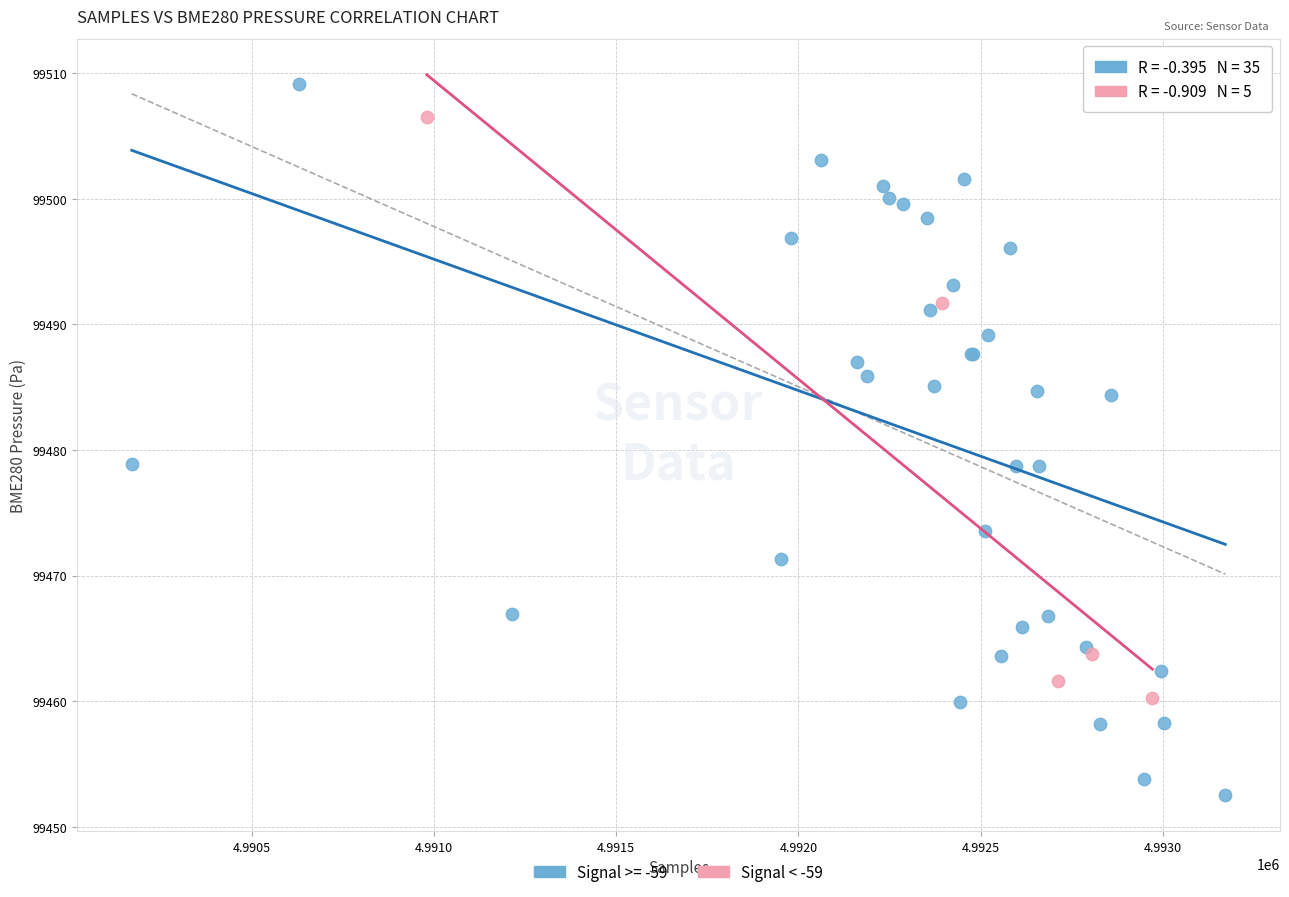

Which series reaches the minimum Y coordinate?

Signal >= -59